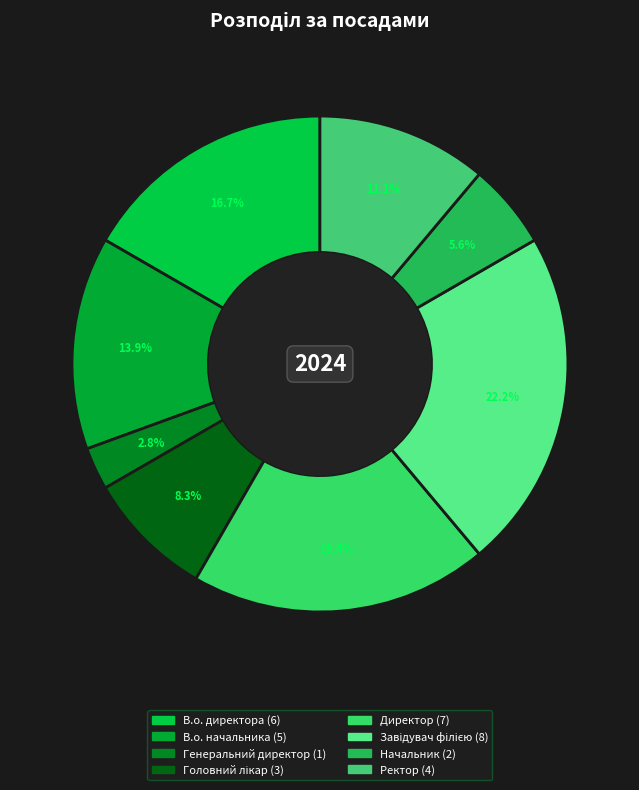

The Директор slice represents 11% of the pie. True or false?

False